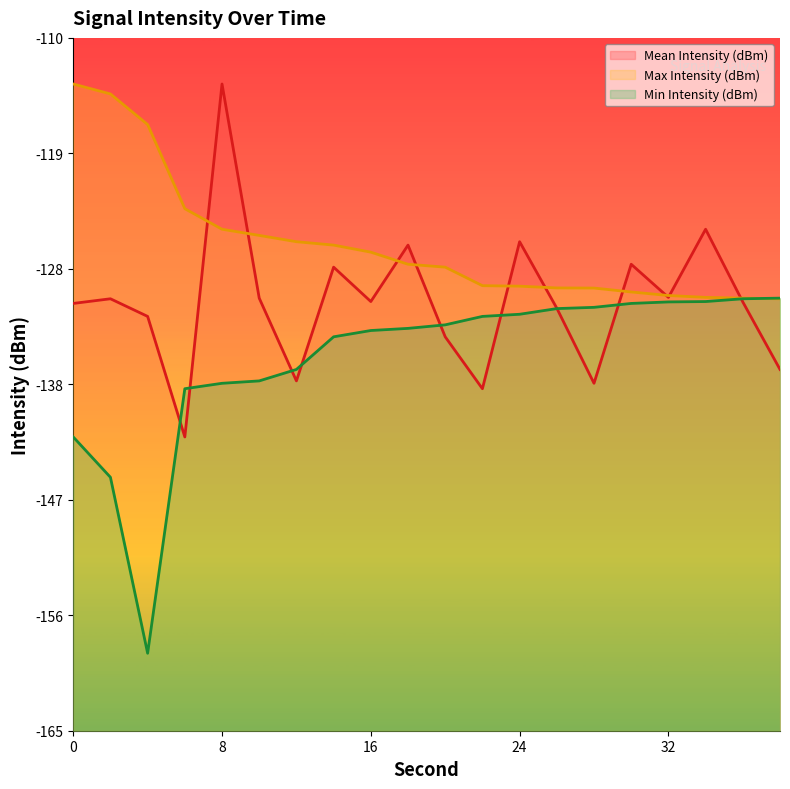

Rank the categories by Mean Intensity (dBm) value from lowest to highest.

6, 22, 28, 12, 38, 20, 4, 26, 0, 36, 16, 2, 10, 32, 14, 30, 18, 24, 34, 8